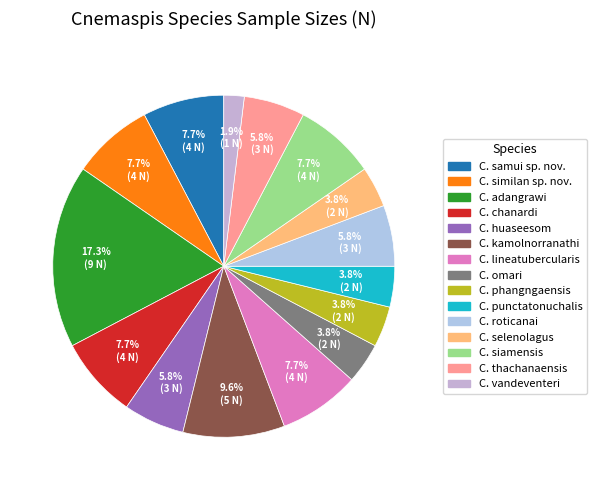

What percentage is NOT represented by C. siamensis?

92.3%